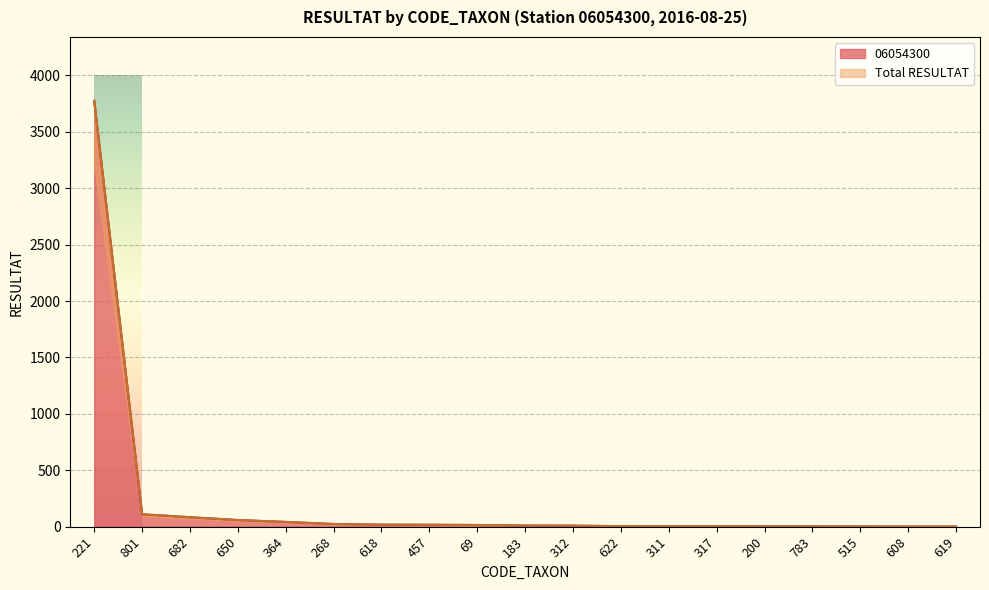

List the series in order of their peak value, highest first.

06054300, Total RESULTAT